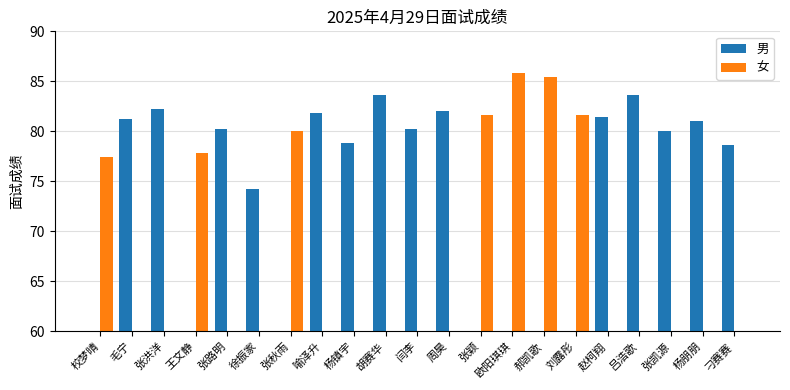

What is the label of the 4th bar from the right?

吕浩歌